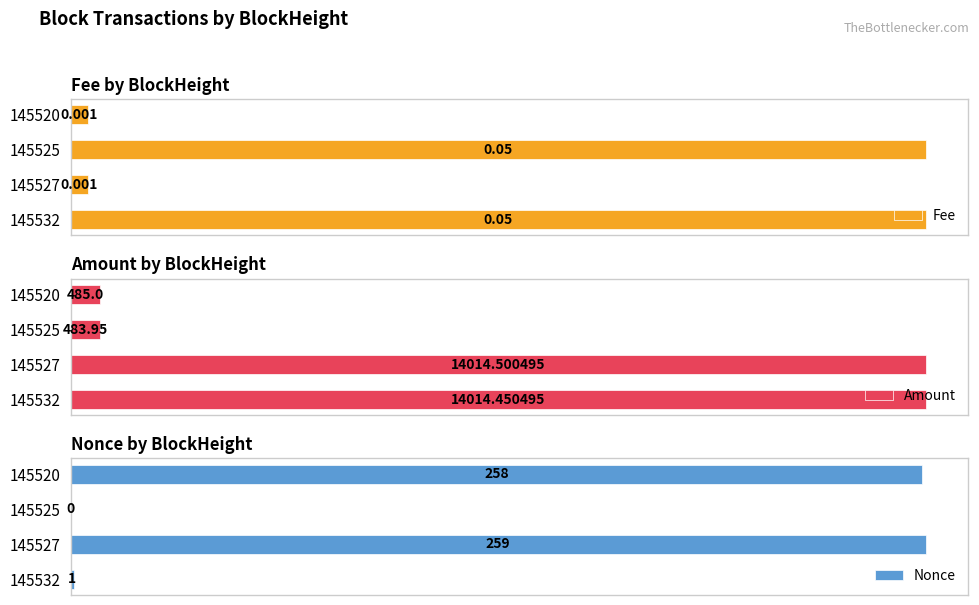

How many bars are there in total?

12